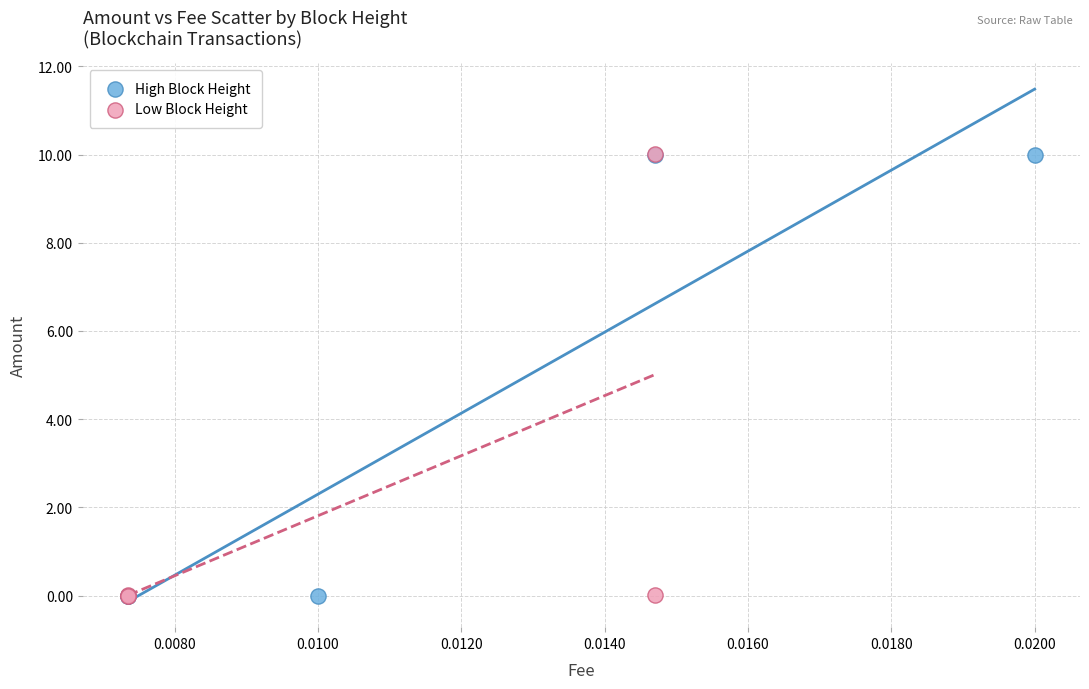

What are all the series names shown in the legend?

High Block Height, Low Block Height